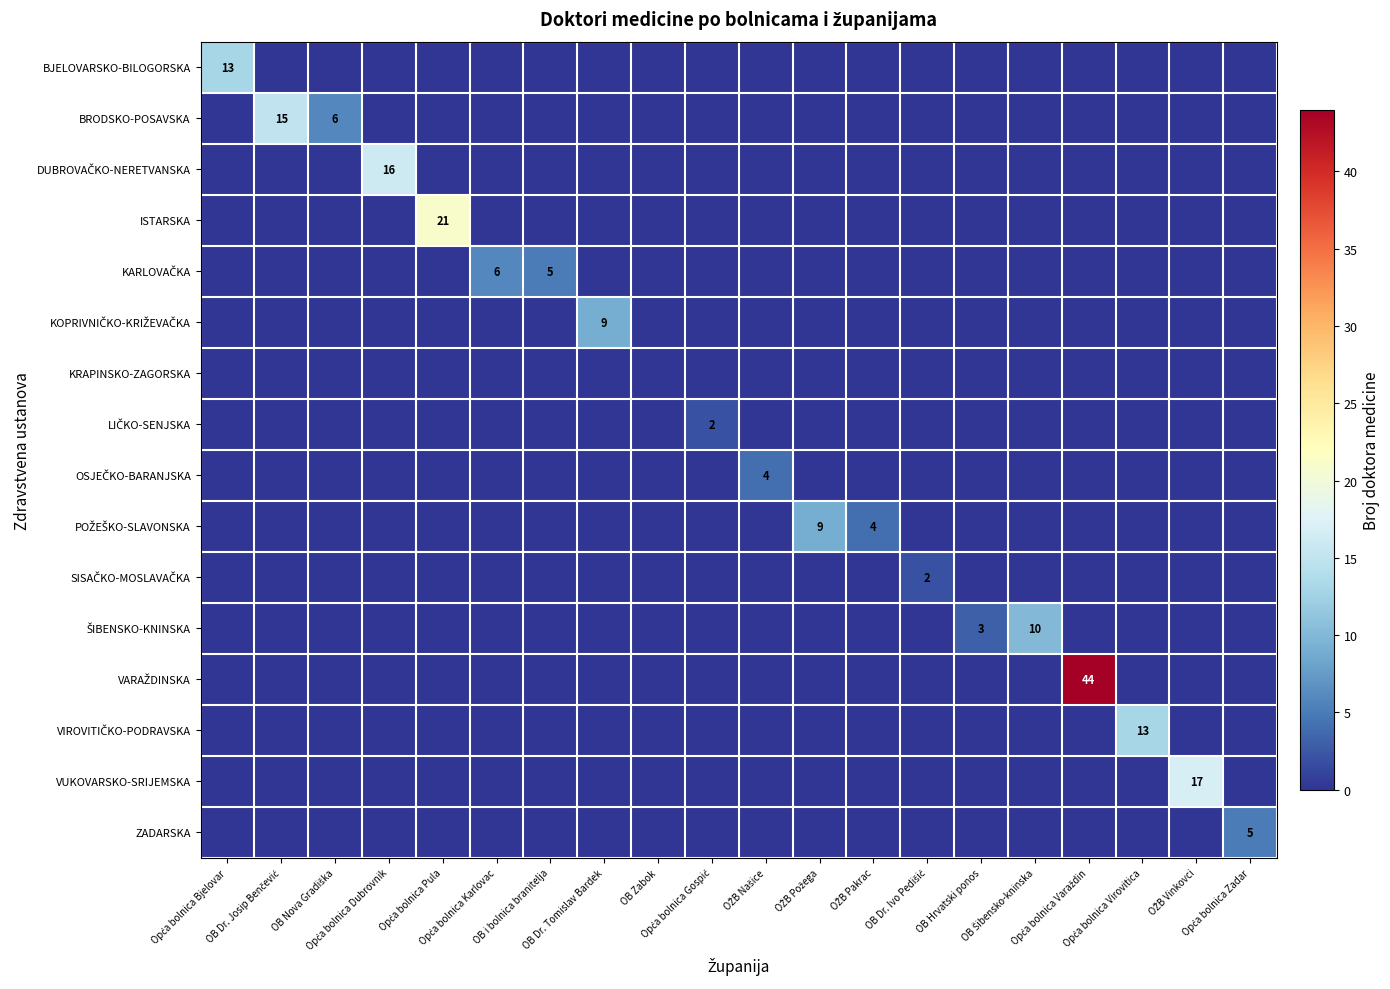

At Opća bolnica Karlovac, list the series in order from smallest to largest.

BJELOVARSKO-BILOGORSKA, BRODSKO-POSAVSKA, DUBROVAČKO-NERETVANSKA, ISTARSKA, KOPRIVNIČKO-KRIŽEVAČKA, KRAPINSKO-ZAGORSKA, LIČKO-SENJSKA, OSJEČKO-BARANJSKA, POŽEŠKO-SLAVONSKA, SISAČKO-MOSLAVAČKA, ŠIBENSKO-KNINSKA, VARAŽDINSKA, VIROVITIČKO-PODRAVSKA, VUKOVARSKO-SRIJEMSKA, ZADARSKA, KARLOVAČKA